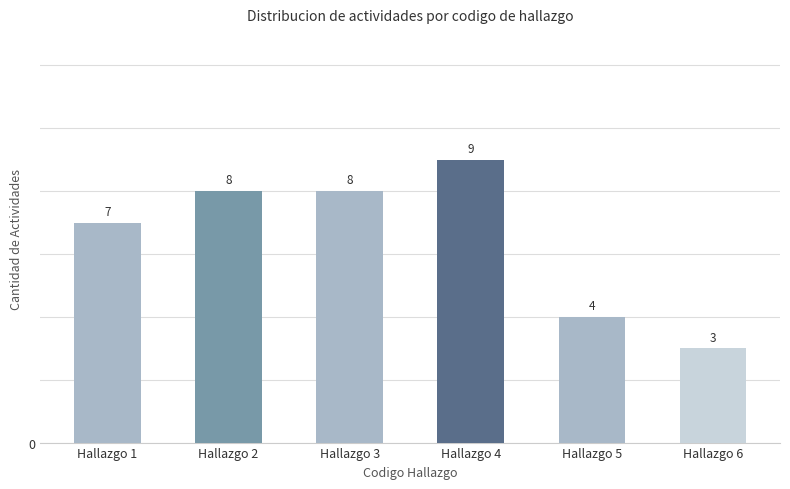

True or false: the data shows 7 at Hallazgo 1.

True